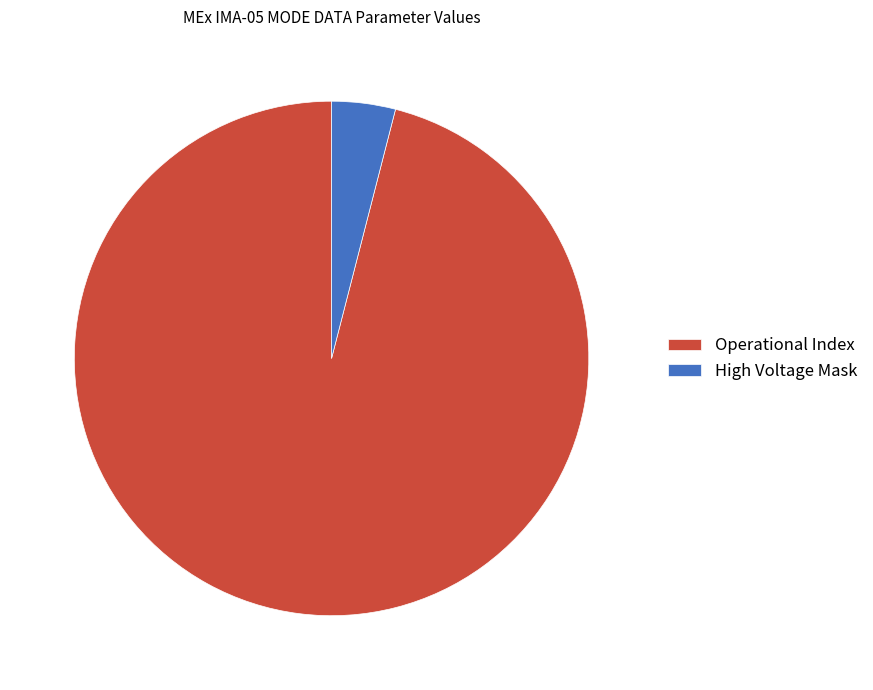

How many slices are in this pie chart?

2